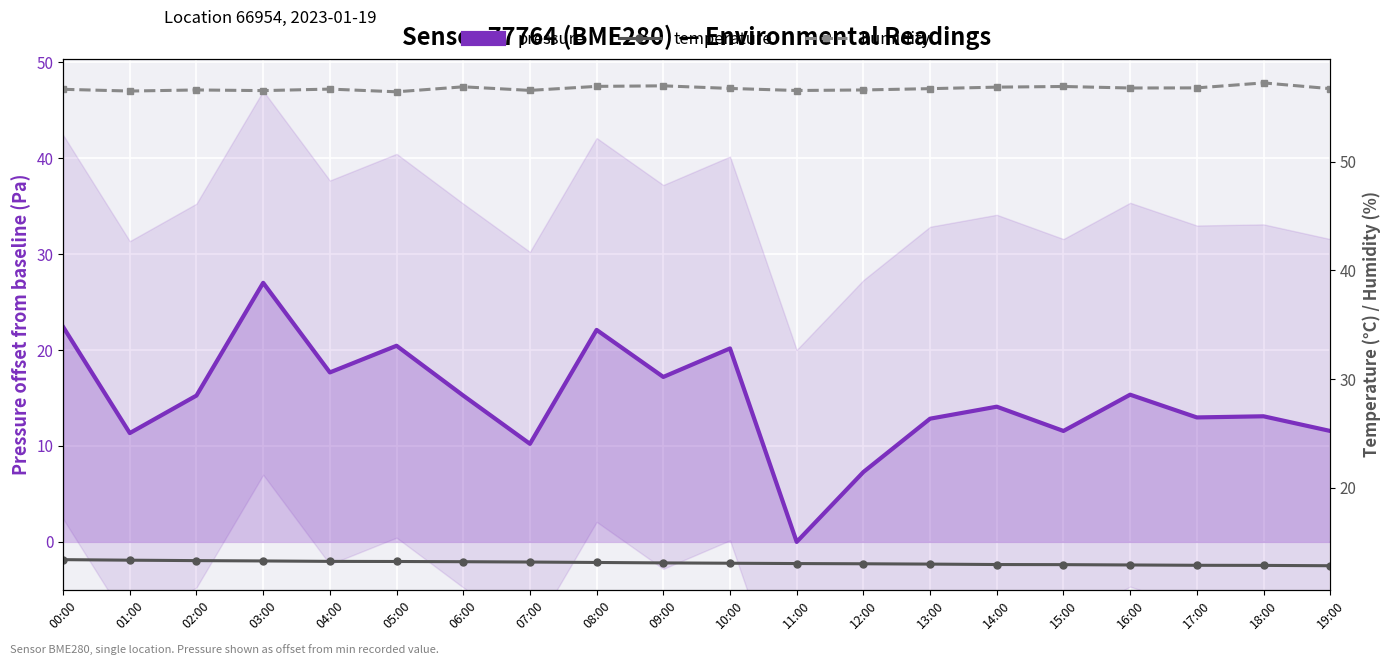

At which category does pressure reach its first local valley?

01:00